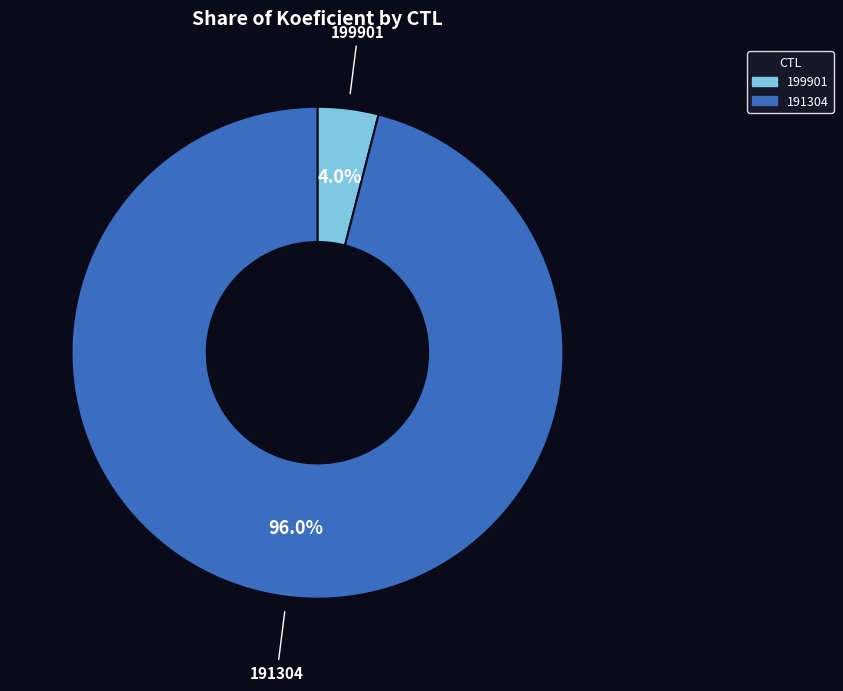

What percentage do 191304 and 199901 together represent?

100.0%